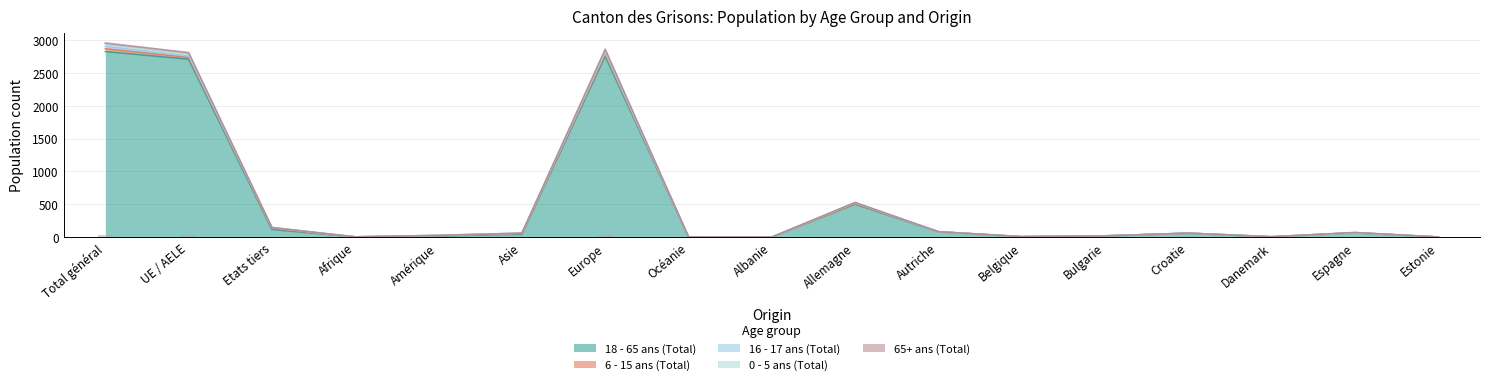

Which has a higher value, UE / AELE or Bulgarie?

UE / AELE